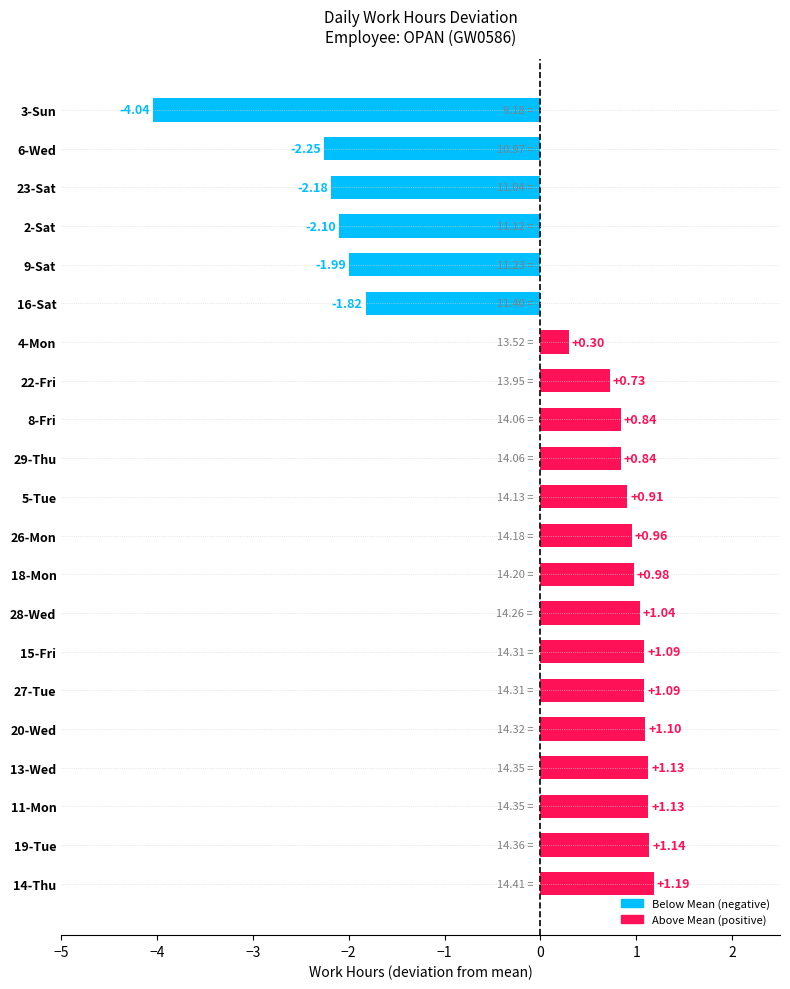

What is the sum of the values at 11-Mon and 15-Fri?

2.2